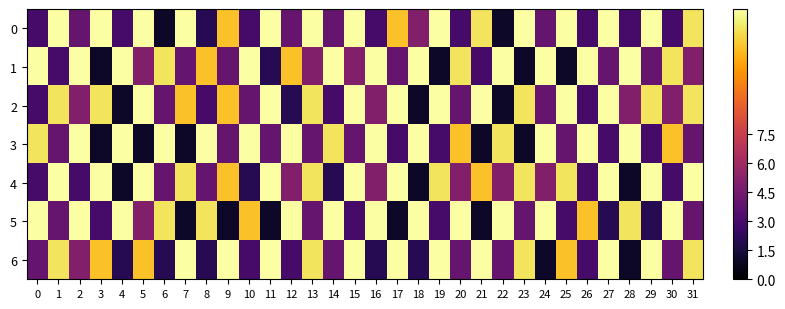

Count the number of categories in the chart.

32